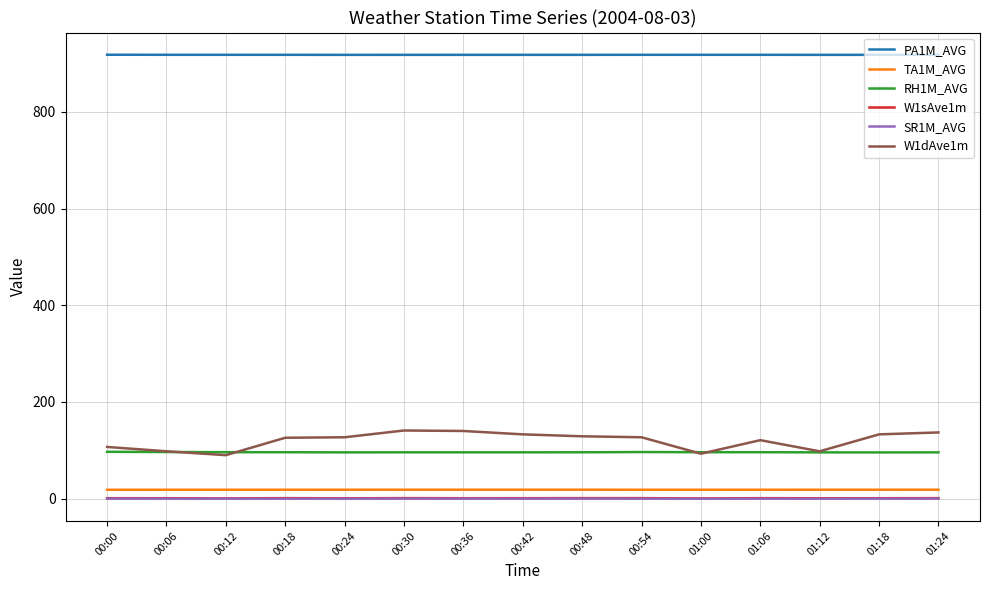

True or false: W1sAve1m has a value of 1.1 at 00:54.

True